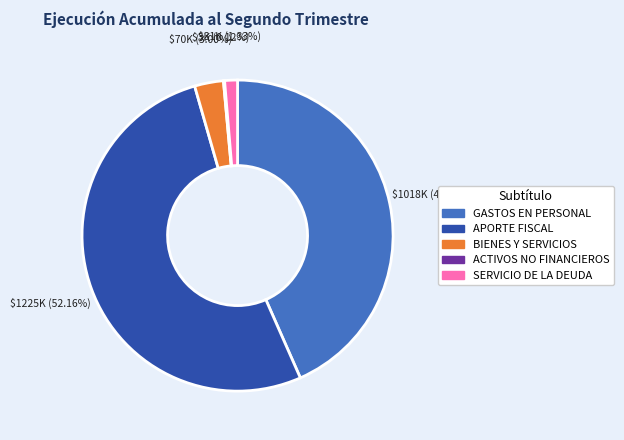

Is there a majority slice in this chart?

Yes